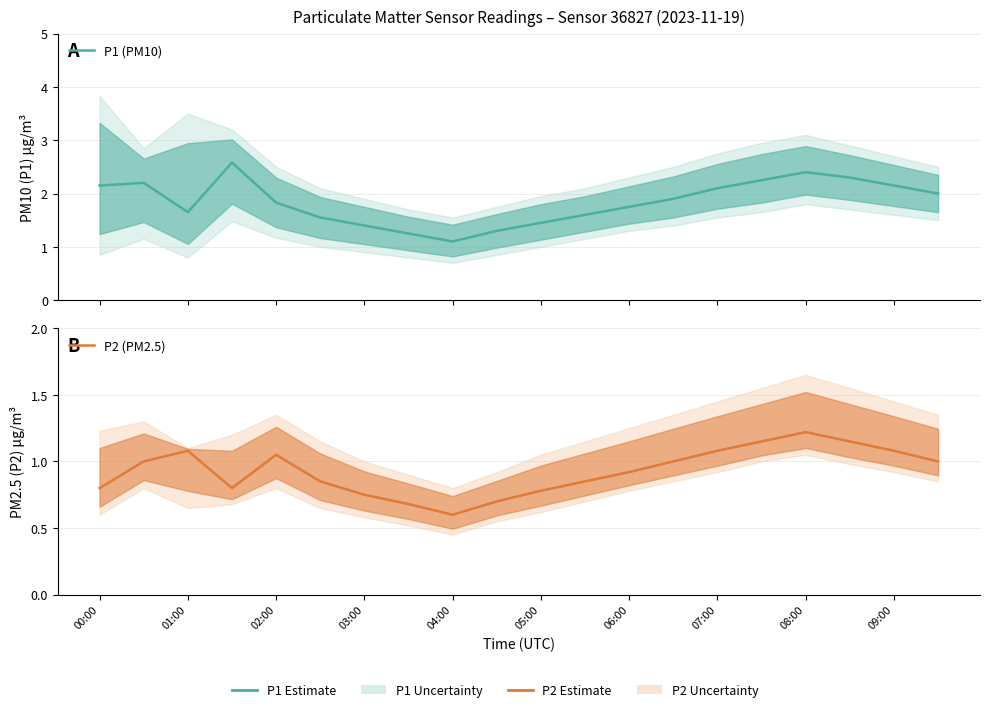

Reading left to right, transcribe all the data shown in this chart.

P1 (PM10): 2.1	2.2	1.6	2.6	1.8	1.6	1.4	1.2	1.1	1.3	1.4	1.6	1.8	1.9	2.1	2.2	2.4	2.3	2.1	2.0
P2 (PM2.5): 0.8	1.0	1.1	0.8	1.1	0.8	0.8	0.7	0.6	0.7	0.8	0.8	0.9	1.0	1.1	1.1	1.2	1.1	1.1	1.0